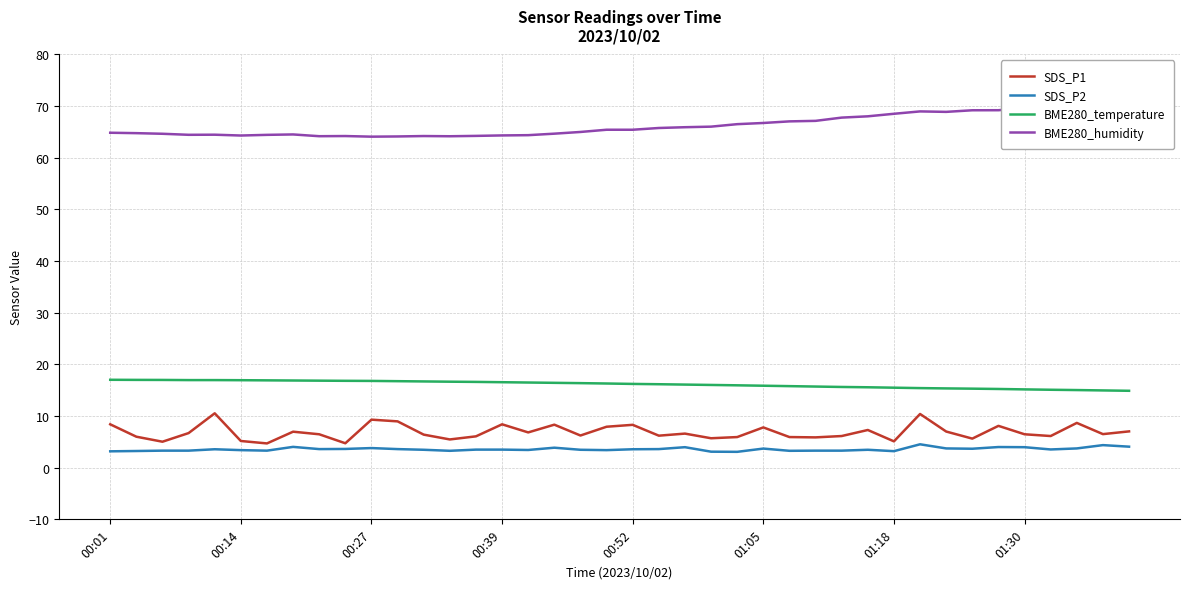

What position from the left is 36?

37